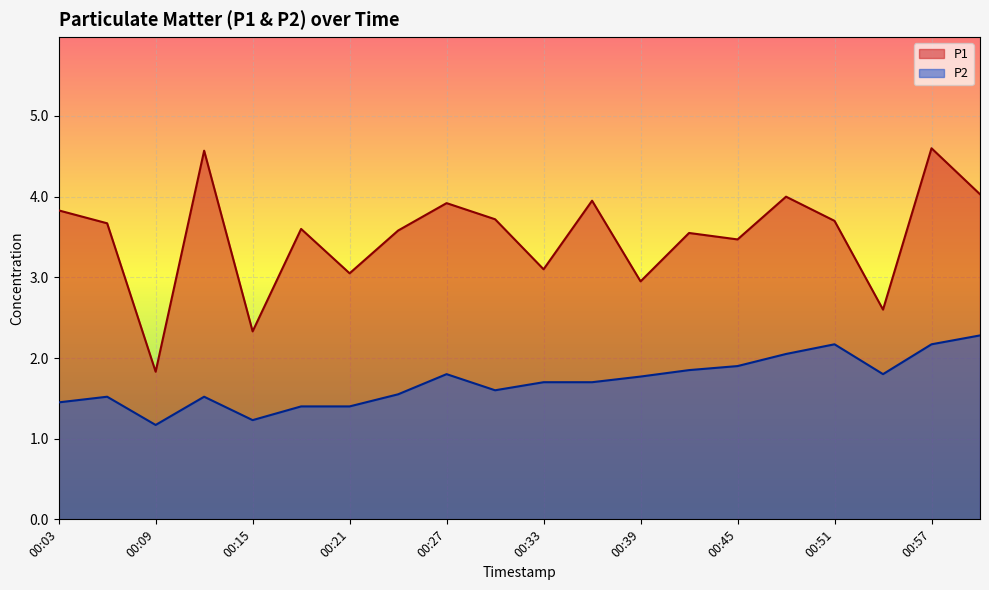

At which category does P1 reach its first local valley?

00:09